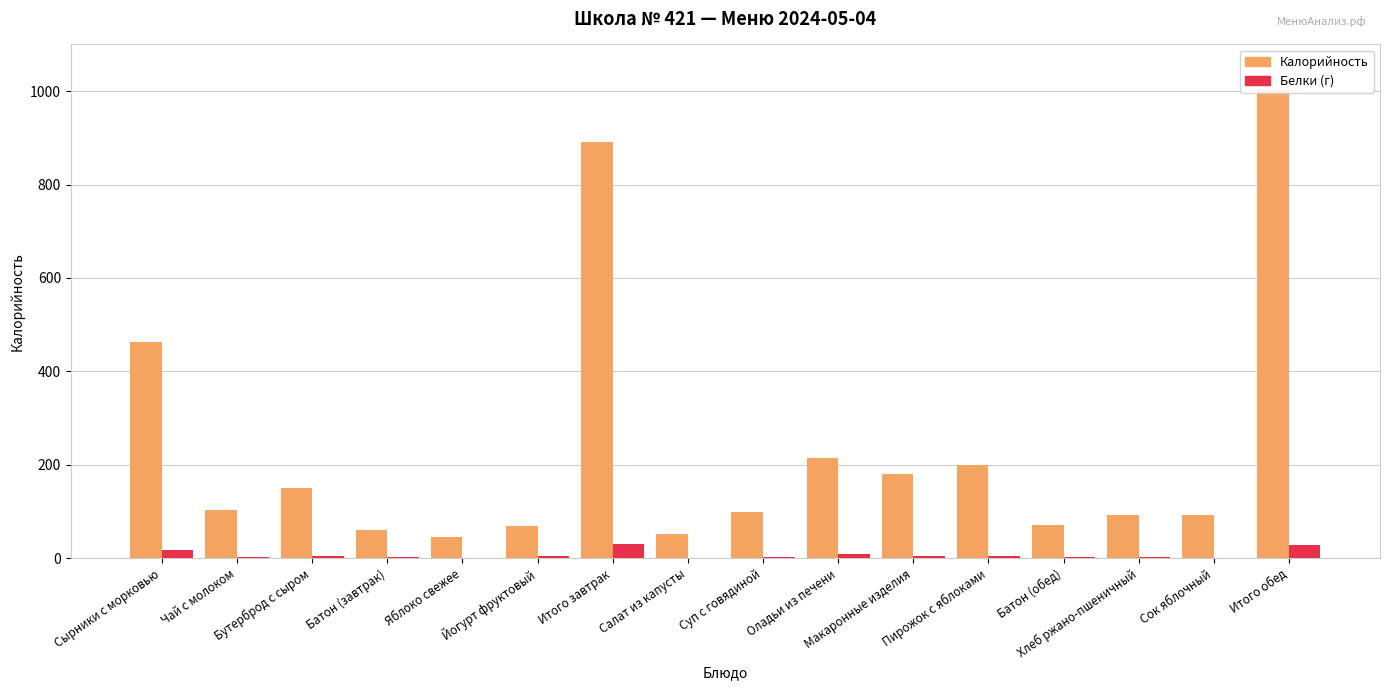

What is the difference between the Калорийность values at Сок яблочный and Бутерброд с сыром?

58.9